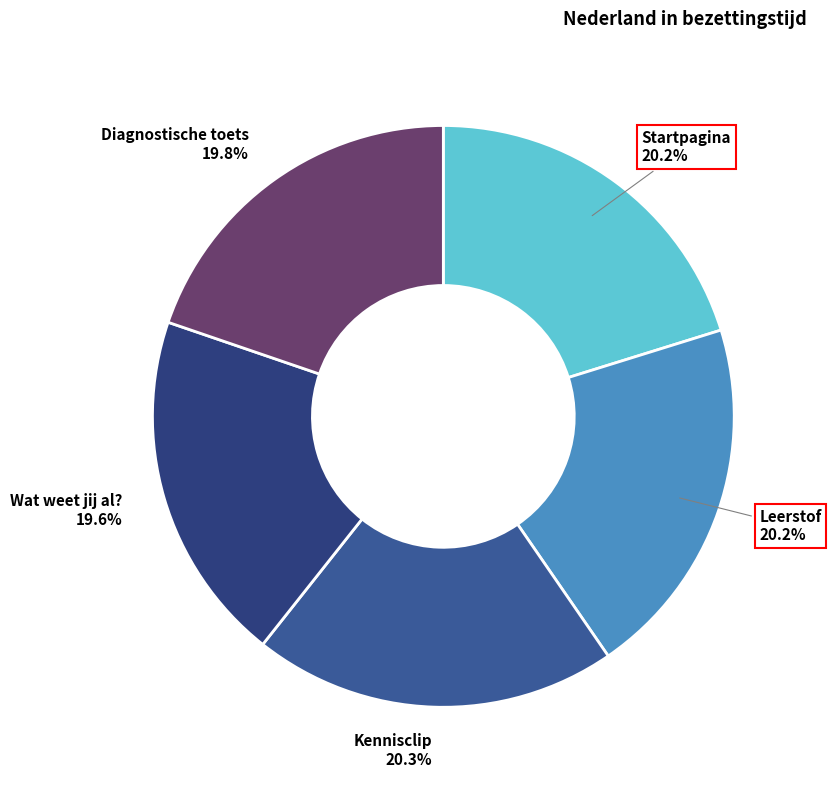

How many segments does this pie chart have?

5